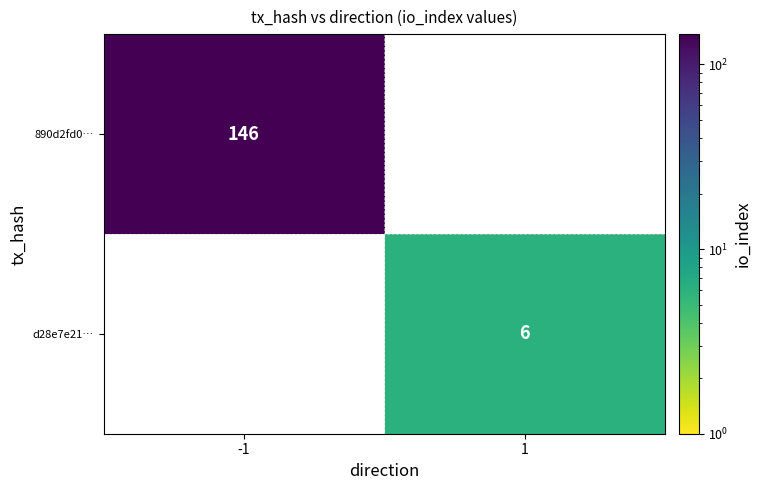

The value of 890d2fd0… at -1 is 244. True or false?

False